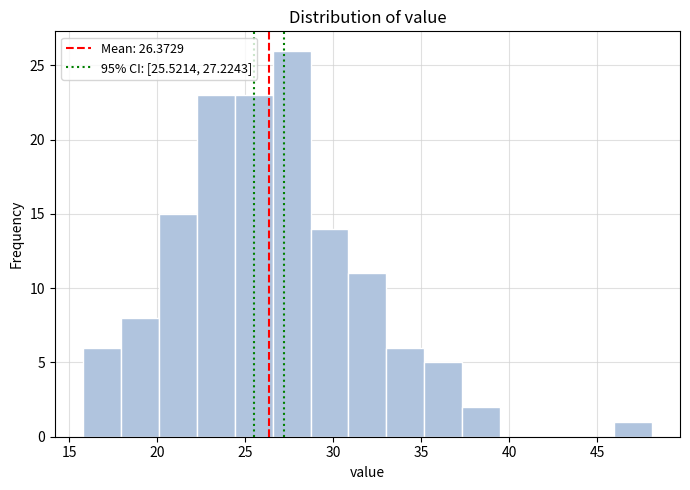

Which range on the x-axis has the tallest bar?

26.5 to 28.5